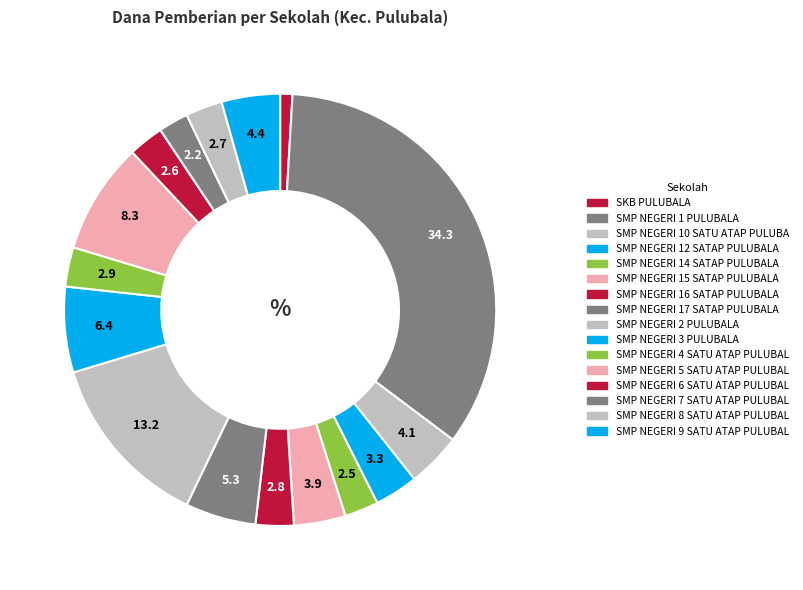

What is the smallest slice in the pie chart?

SKB PULUBALA